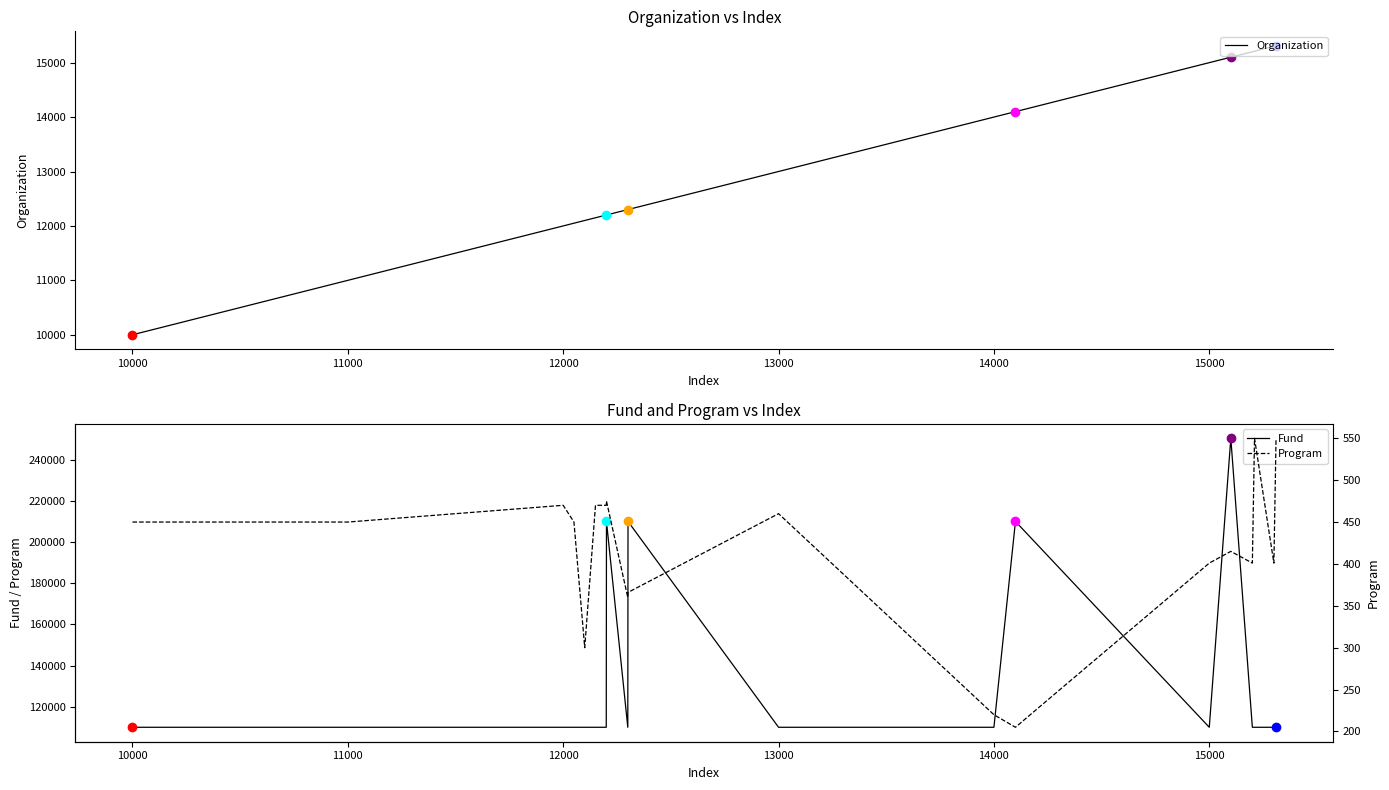

What position from the right is 12000?

17